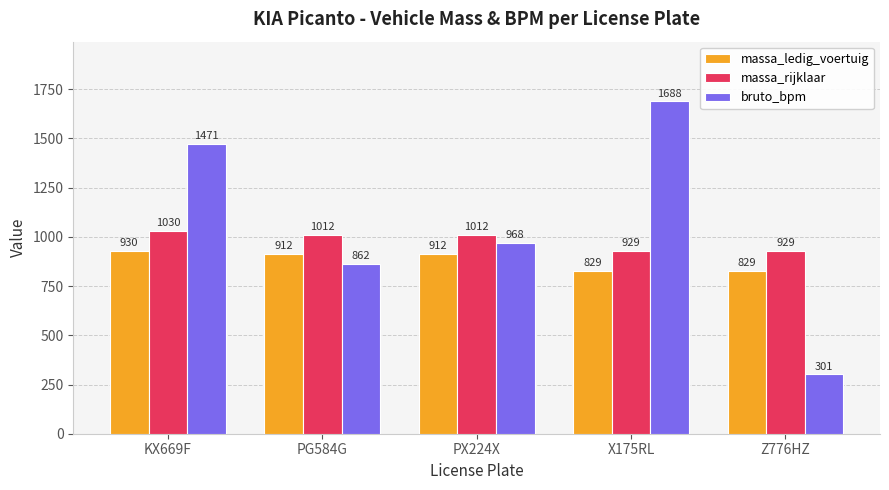

The value of bruto_bpm at PX224X is 968. True or false?

True